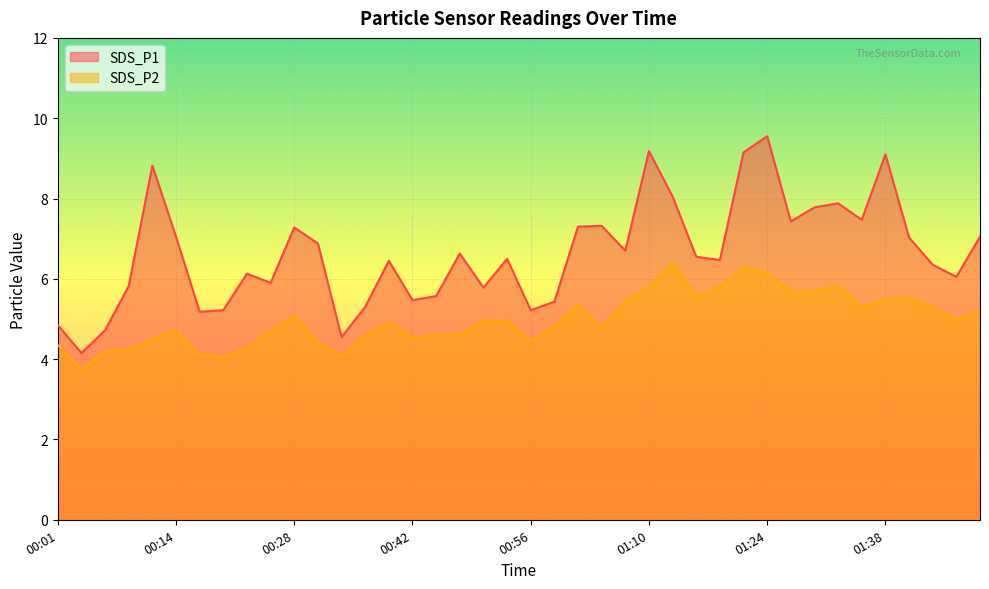

Rank the series at 00:50 from highest to lowest value.

SDS_P1, SDS_P2